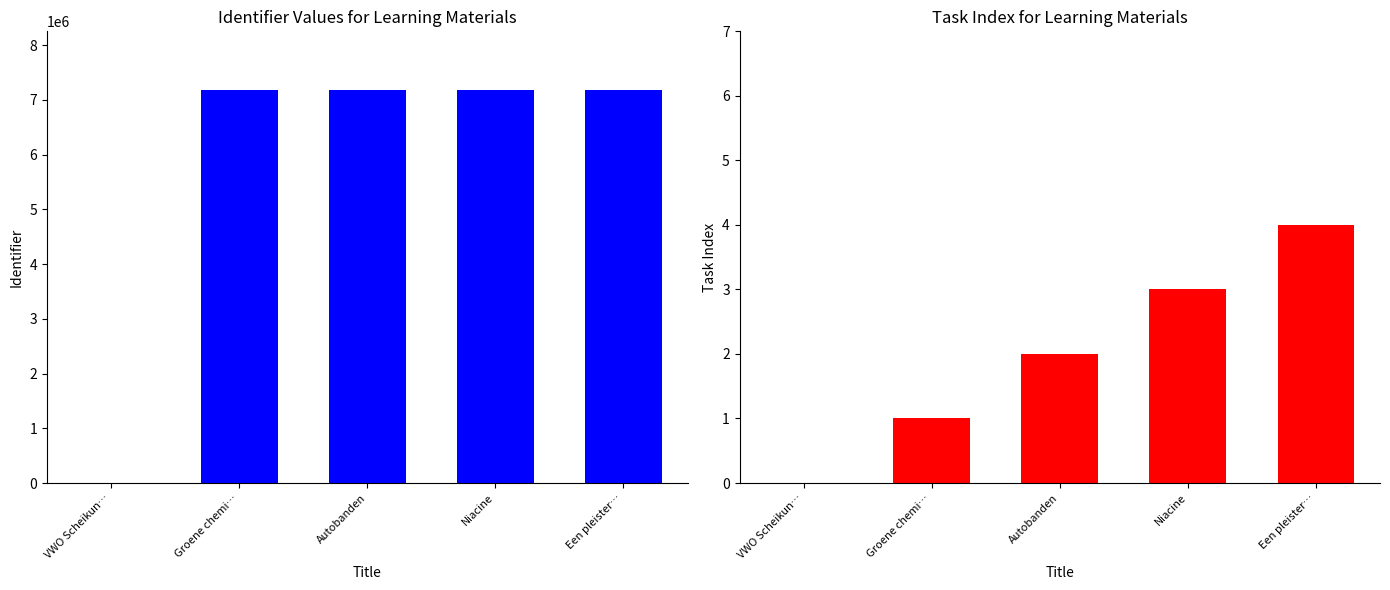

Reading left to right, list all the values displayed in this chart.

Identifier: 0	7175237	7176421	7176490	7177223
Task Index: 0	1	2	3	4